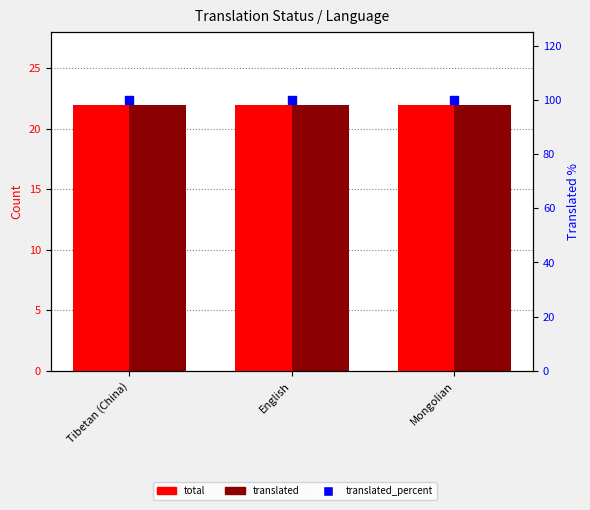

At how many categories does at least one series exceed 89?

3